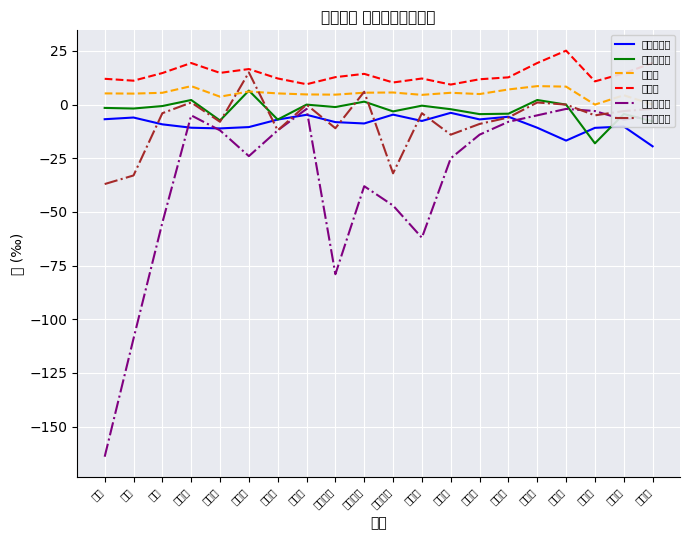

True or false: 死亡率 and 社会増減数 intersect in this chart.

False